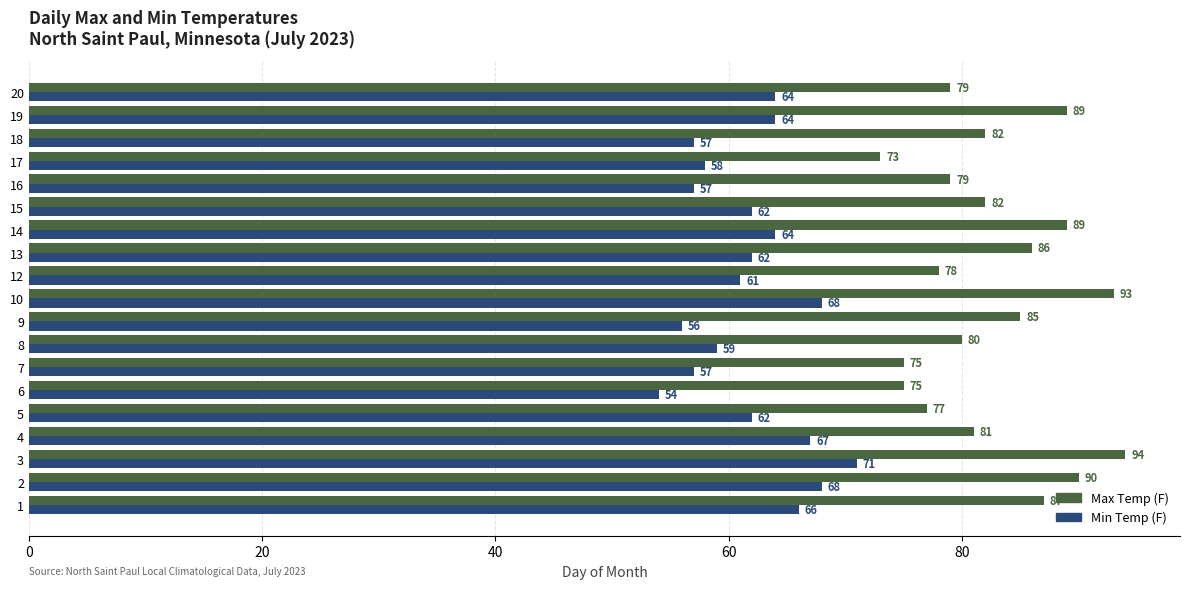

The value of Min Temp (F) at 10 is 110. True or false?

False